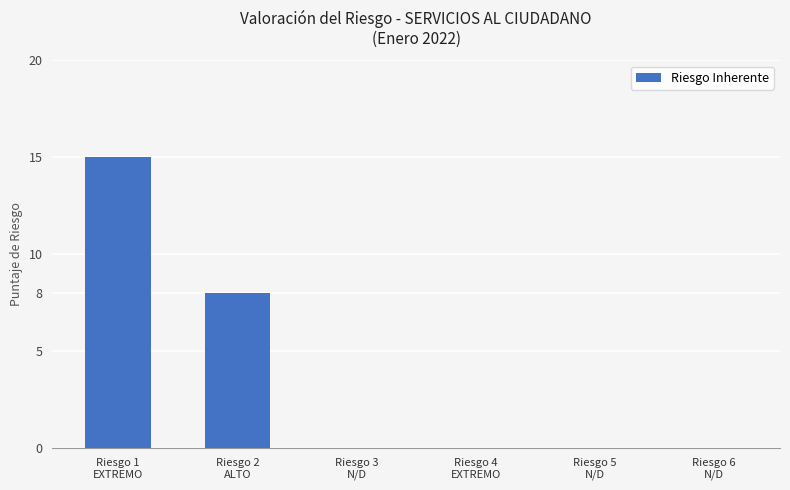

What is the greatest value displayed?

15